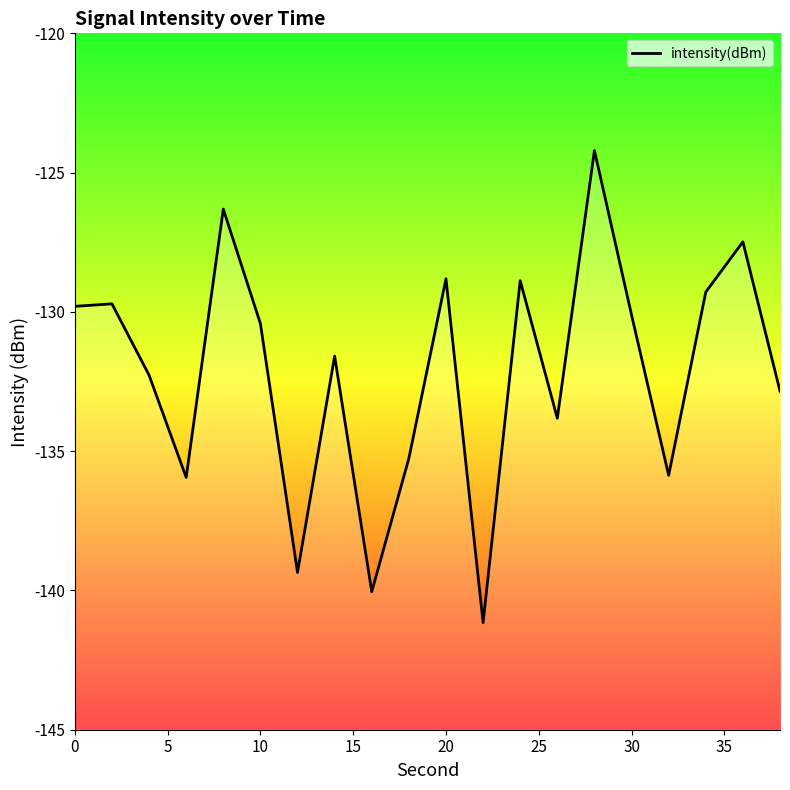

How many lines are shown in the chart?

1